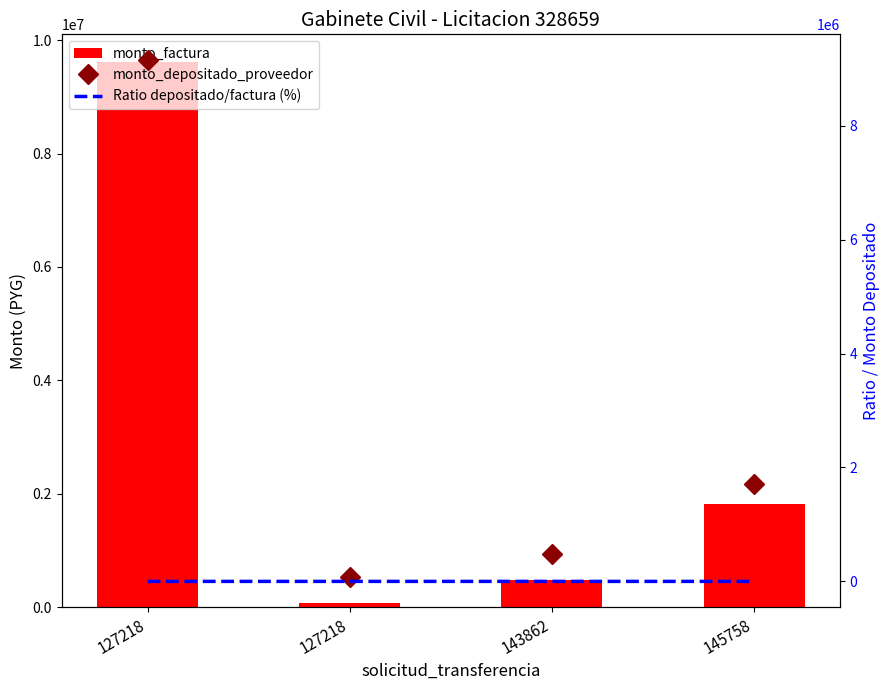

At which category is the sum across all series the highest?

127218